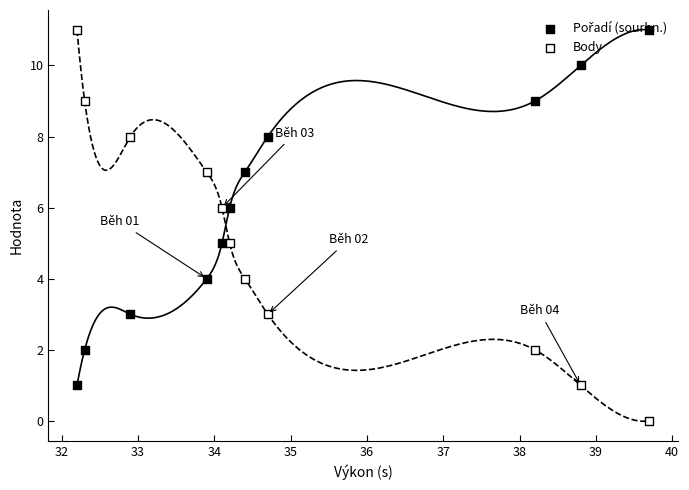

Which series contains the lowest Y value?

Body